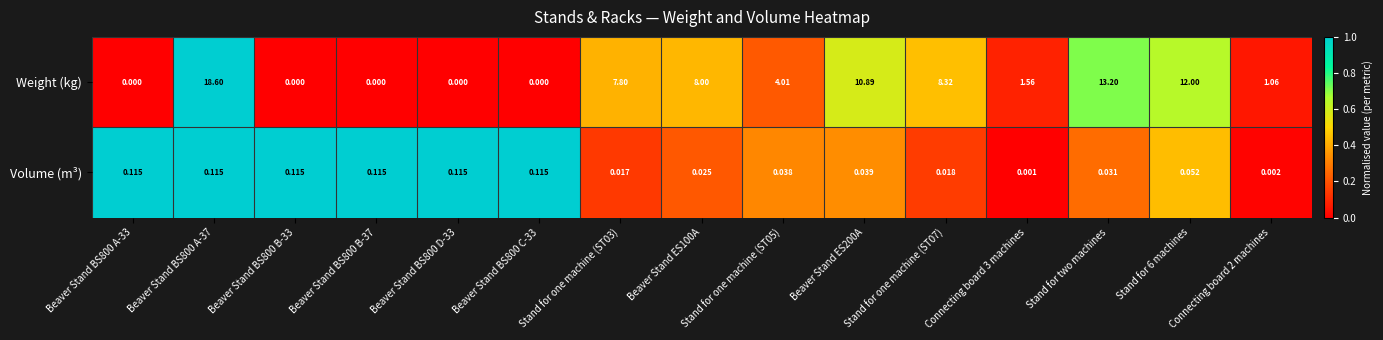

Rank the series by their maximum value, from lowest to highest.

Volume (m³), Weight (kg)